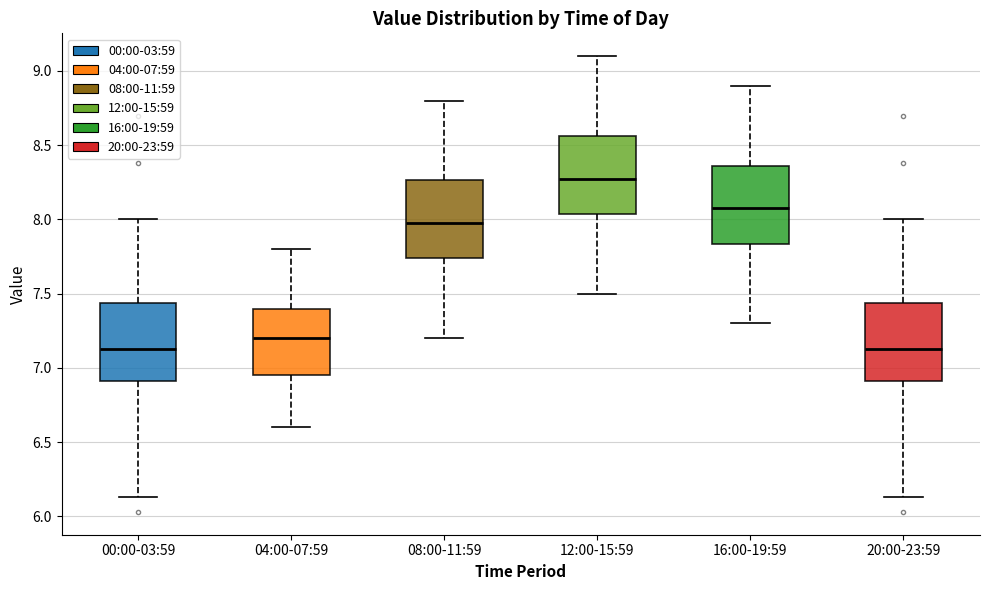

Where does the median line of the box for 20:00-23:59 sit on the y-axis? The values are not printed on the chart, so give them approximately, as read against the axis.

7.15